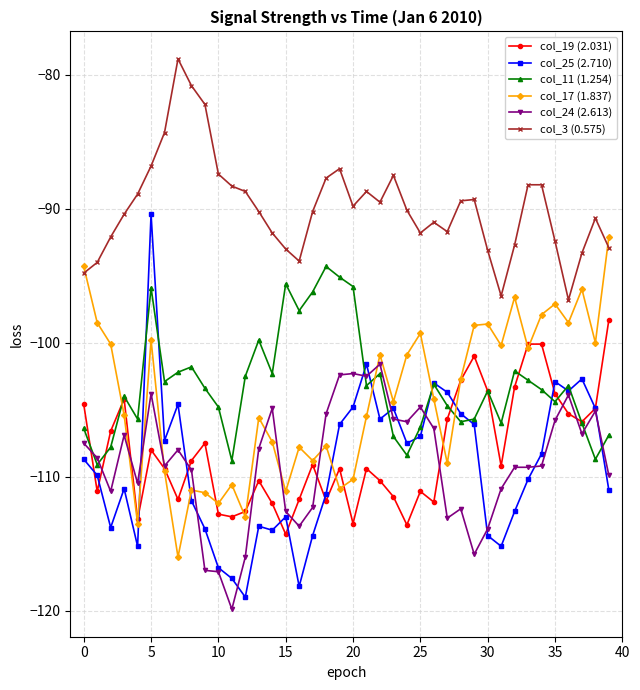

What is the maximum value shown in the chart?

-78.8